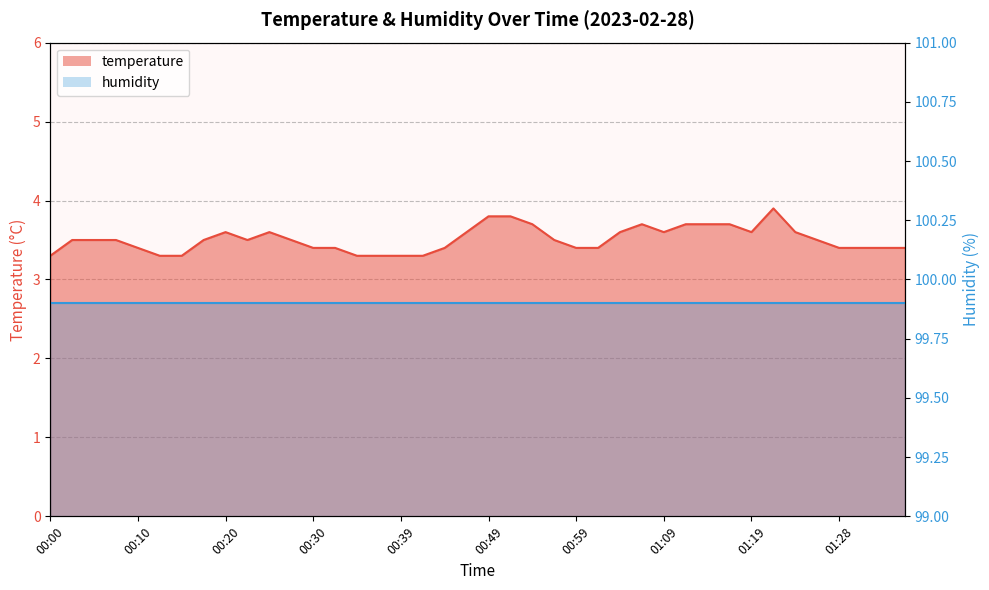

At which label is the value closest to 3?

00:00